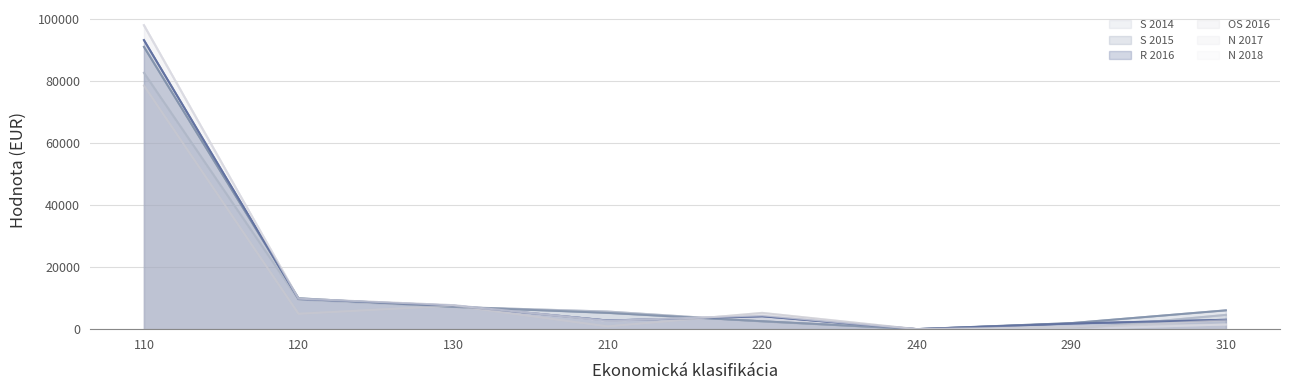

At which category is the sum across all series the highest?

110